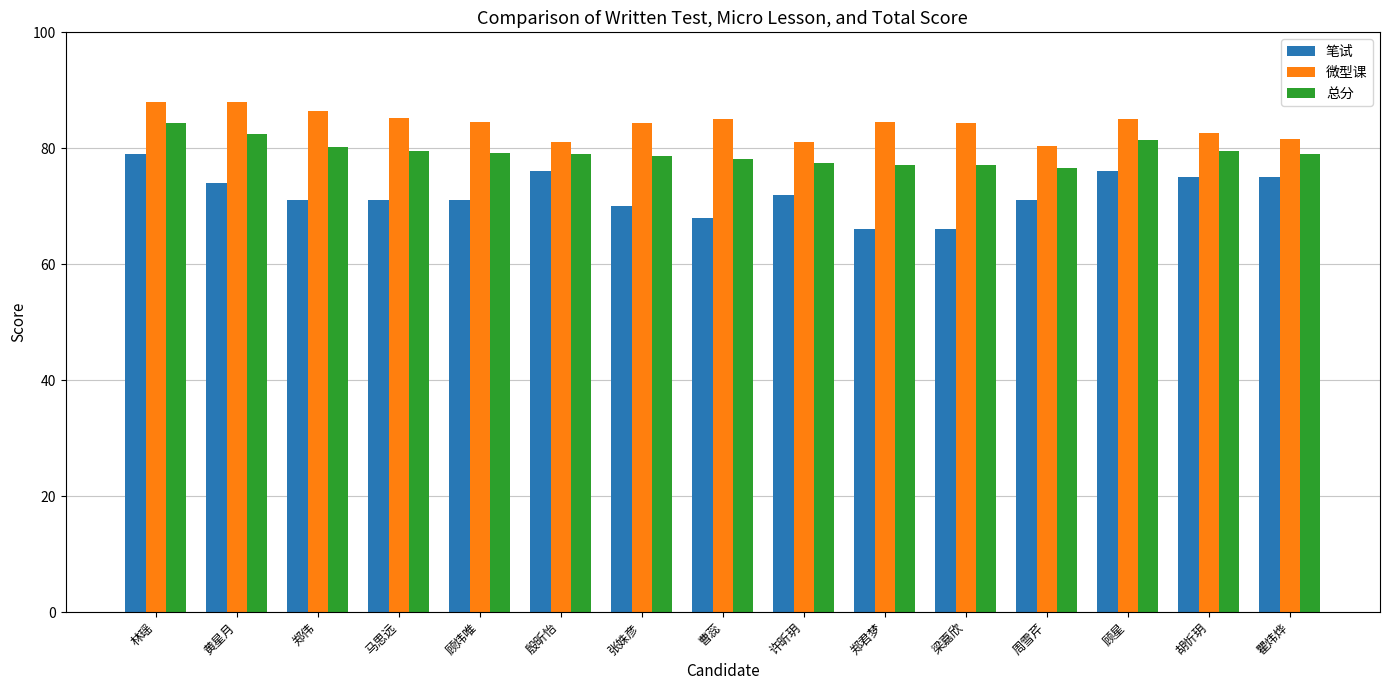

What is the difference between the maximum and second lowest values in the 微型课 series?

7.0